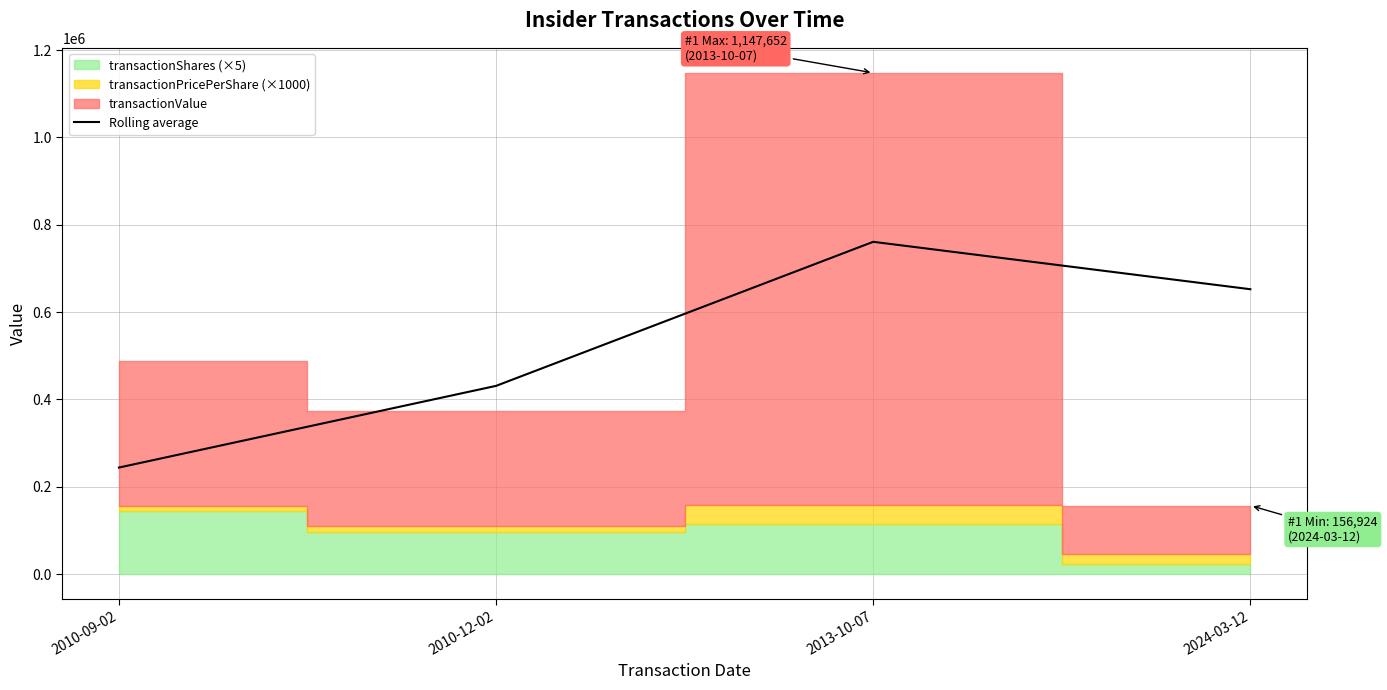

Where does the data first go above 652288?

2013-10-07